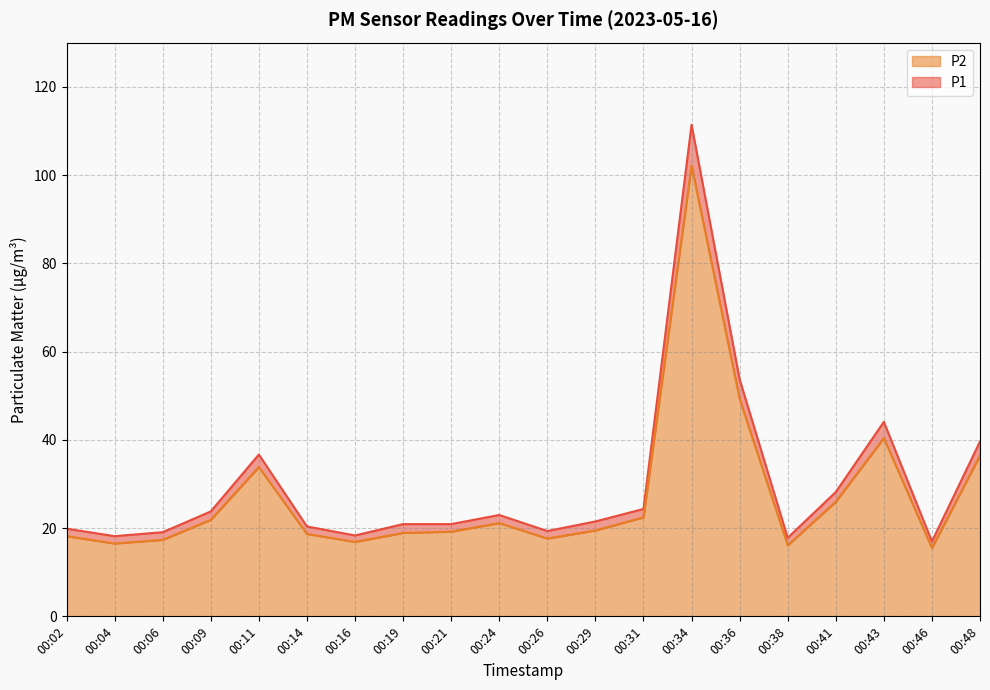

Rank the series at 00:29 from highest to lowest value.

P1, P2